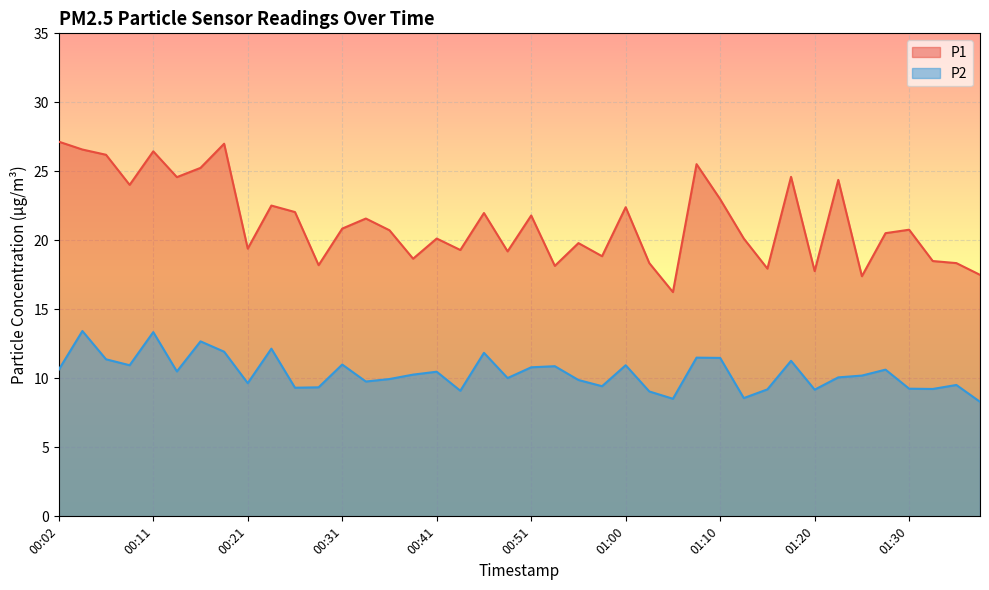

What is the label of the 1st point from the left?

00:02